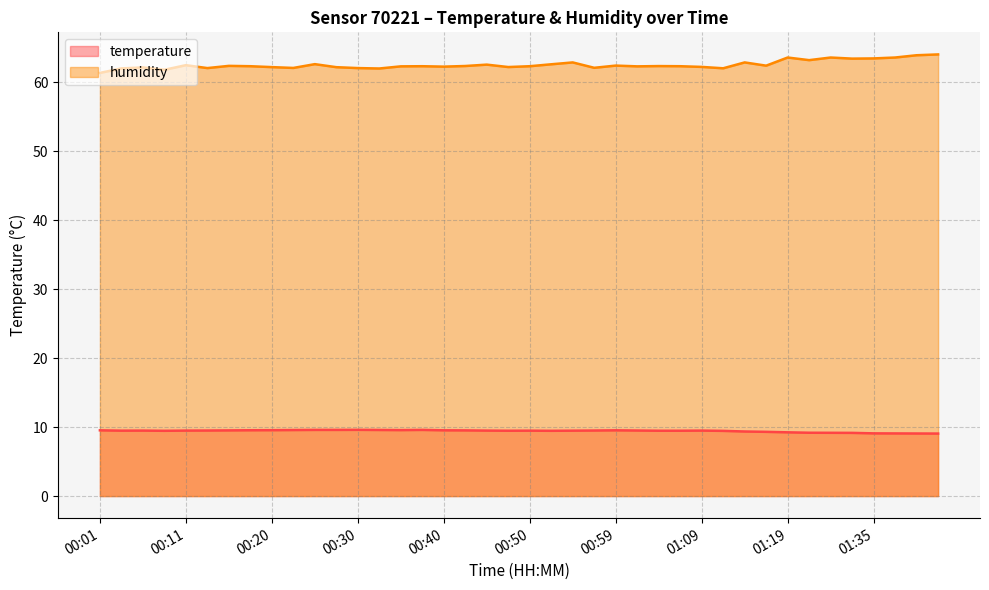

True or false: temperature and humidity cross at least once.

False